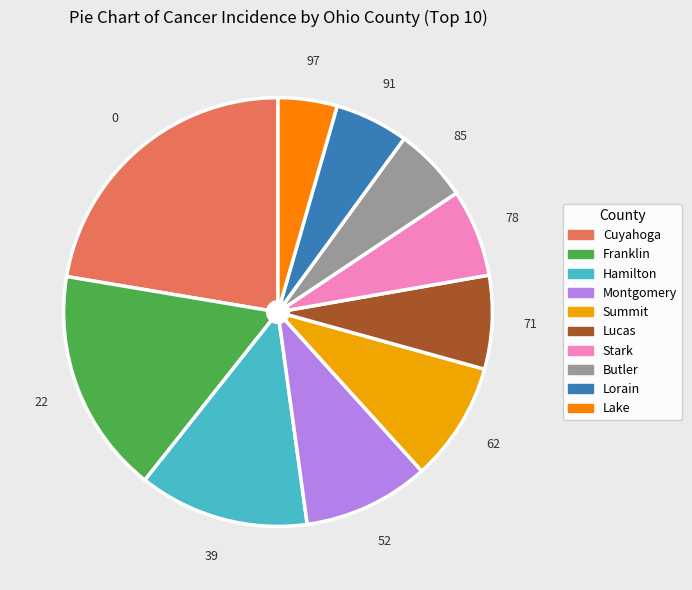

What is the largest slice in the pie chart?

Cuyahoga